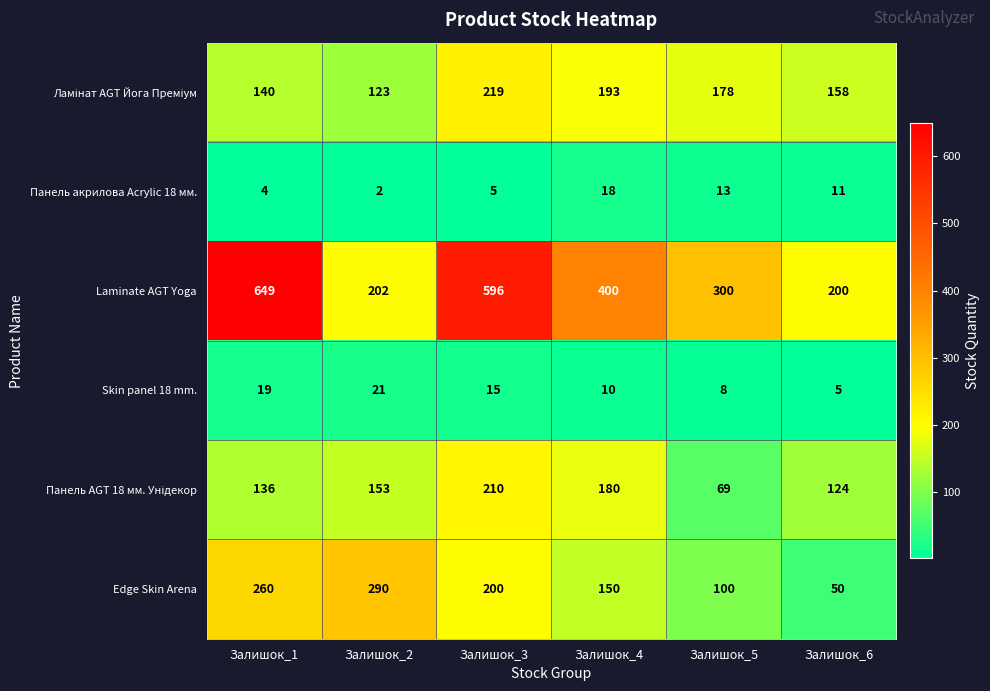

Which series has the largest total across all categories?

Laminate AGT Yoga